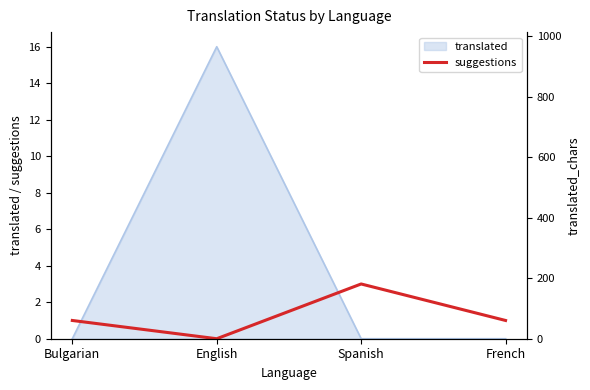

Does the chart have visible grid lines?

No